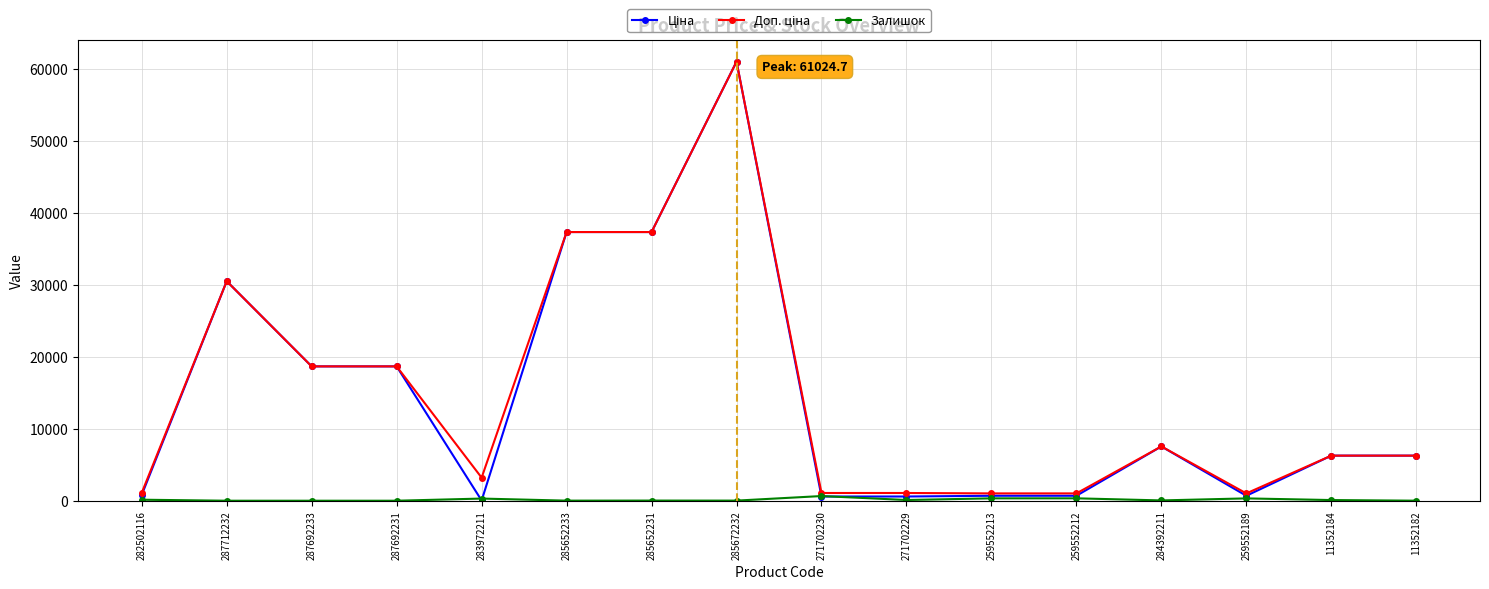

True or false: Залишок has a value of 100.0 at 271702229.

True